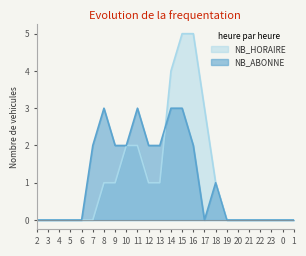

Where do NB_HORAIRE and NB_ABONNE first cross each other?

13 and 14